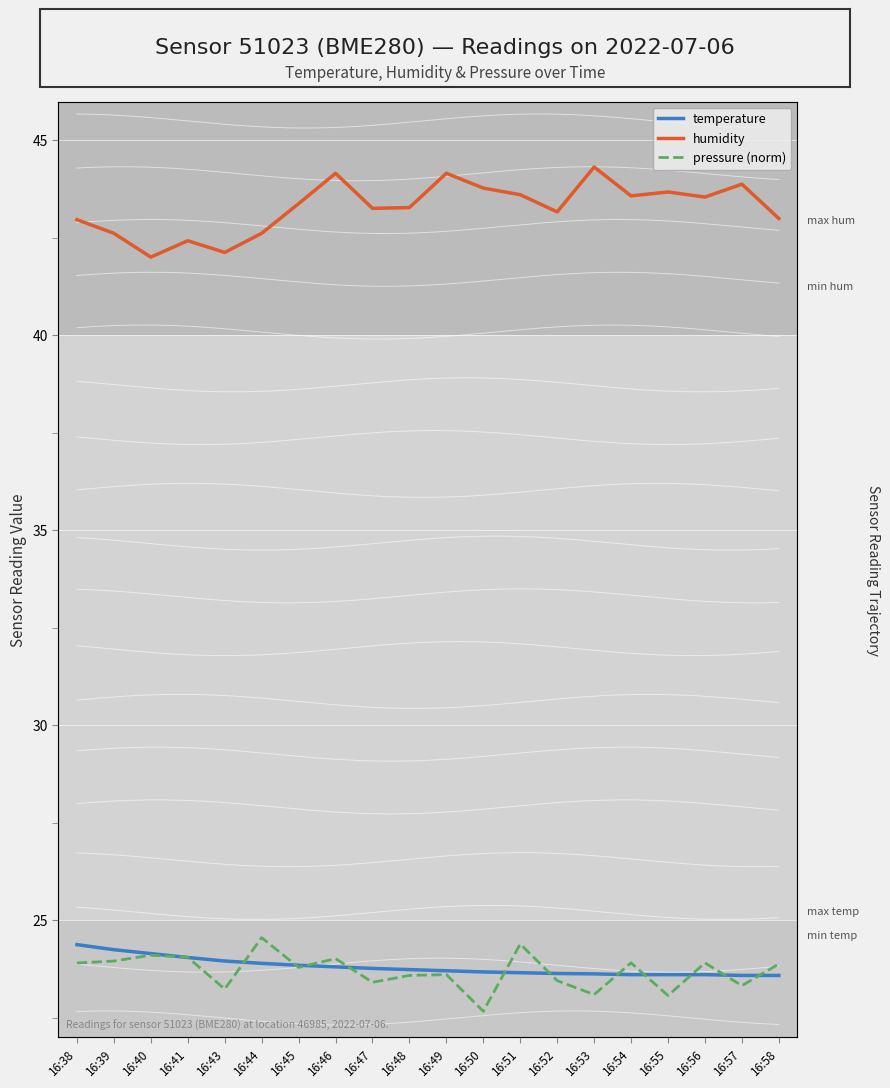

What is the spread (max minus min) of values at 16:40?

17.9